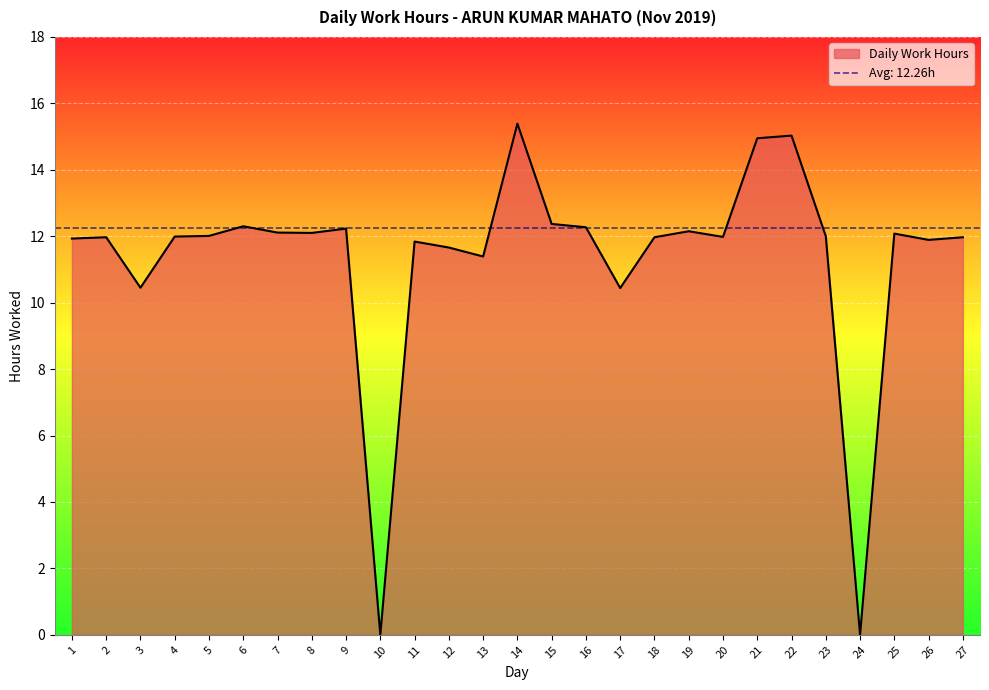

How many interior local peaks (higher than both neighbors) does the data have?

8